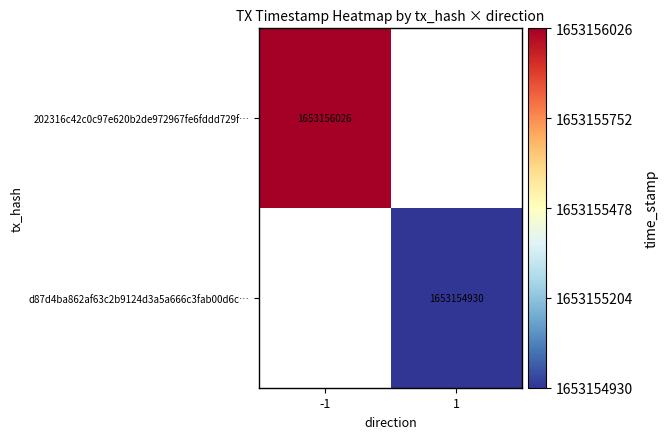

How many data points does each series have?

2